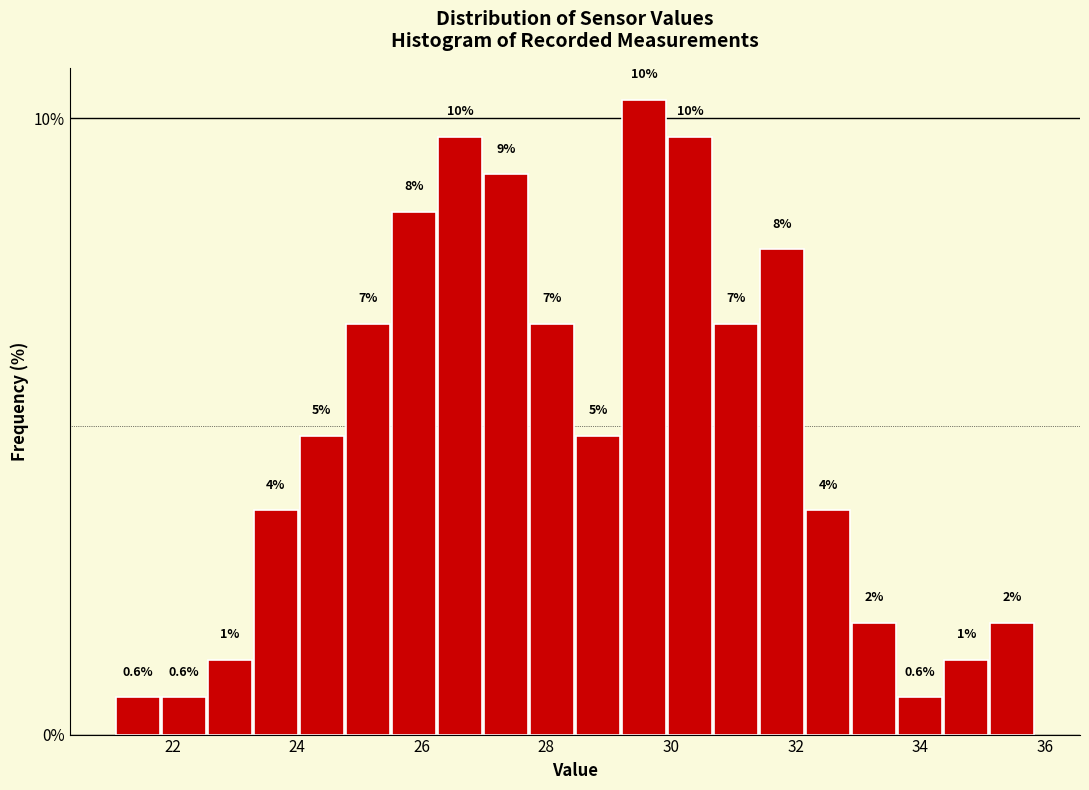

Read against the x-axis, roughly where is the centre of the tallest bar?

29.6